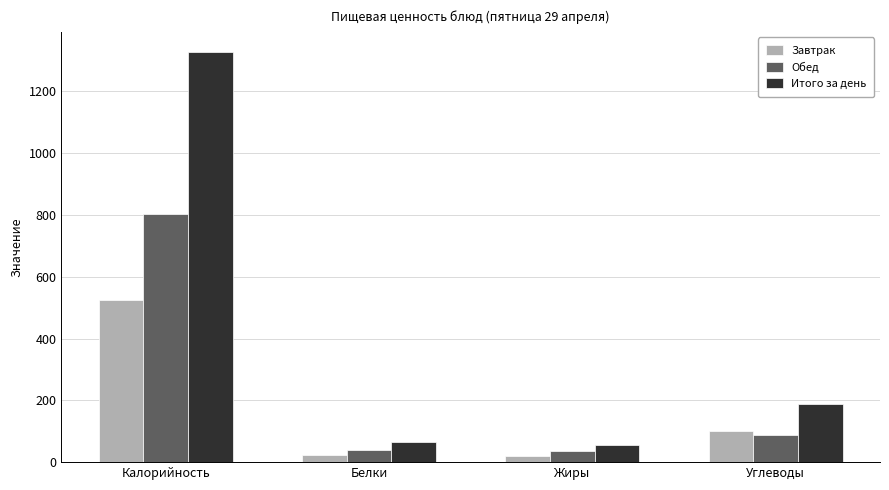

Is it true that Итого за день equals 64.0 at Белки?

True